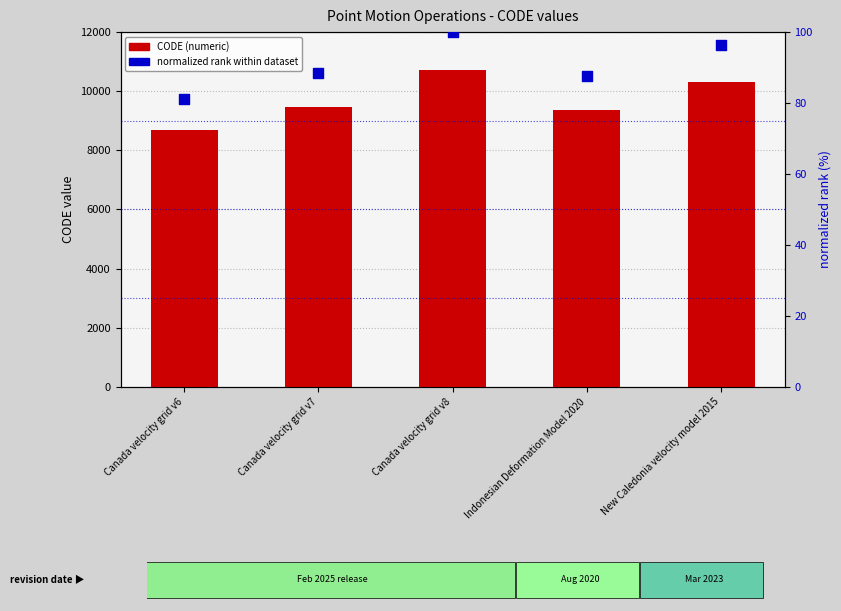

Is the value of normalized rank at Canada velocity grid v7 greater than the value of CODE at Canada velocity grid v6?

No